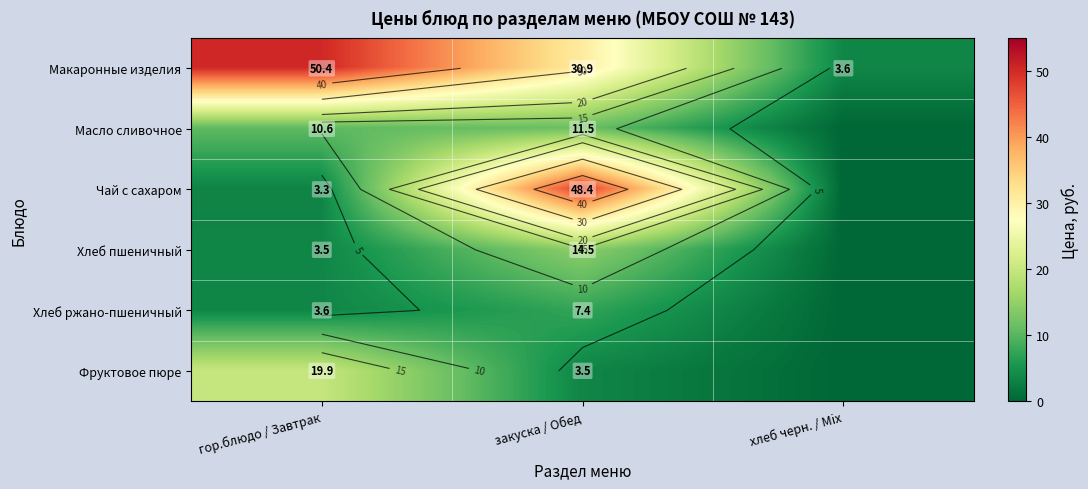

What is the lowest value of the Макаронные изделия series?

3.6